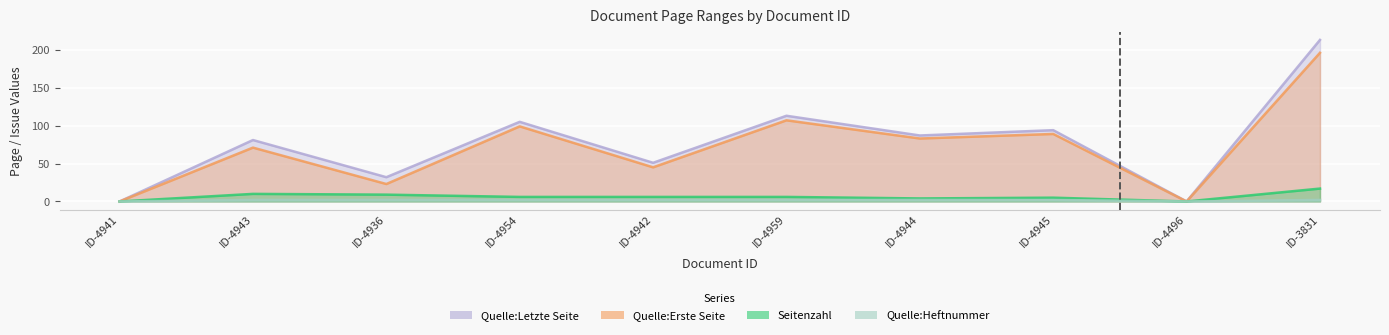

Which series has the largest total across all categories?

Quelle:Letzte Seite